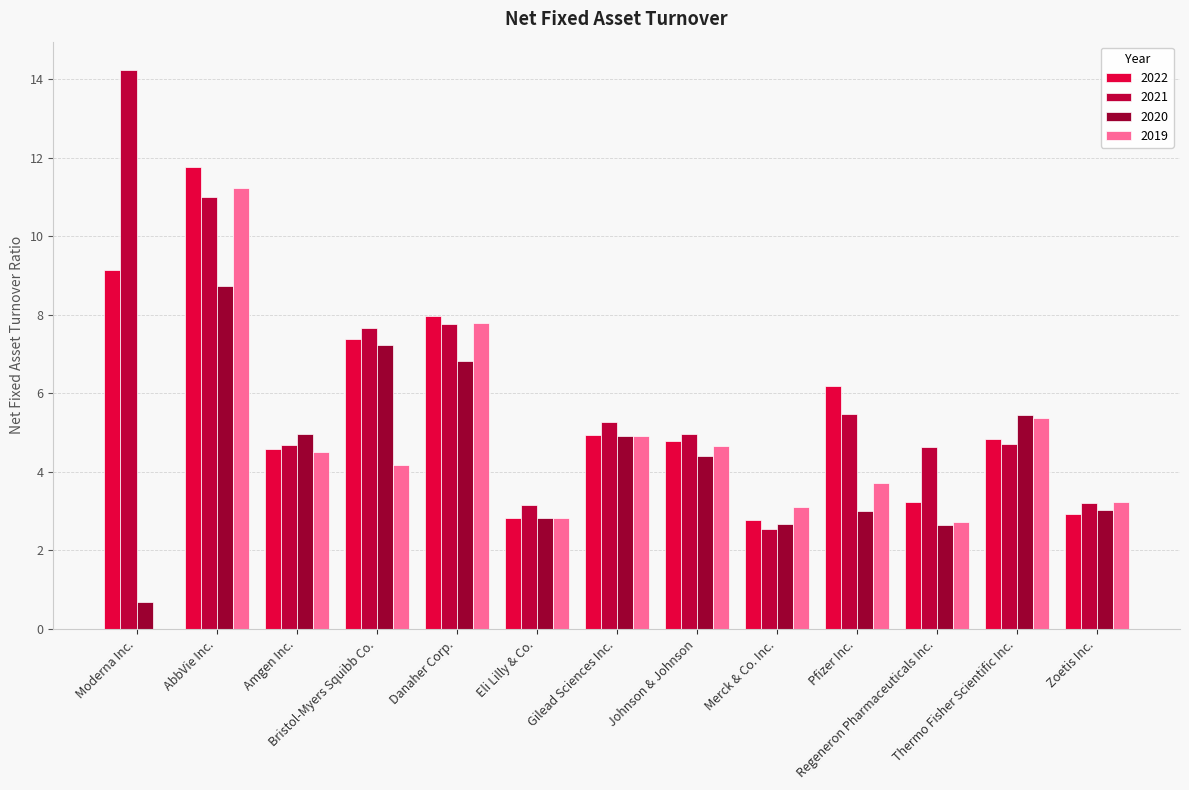

What is the value of the 2020 bar at the 11th from the left?

2.6